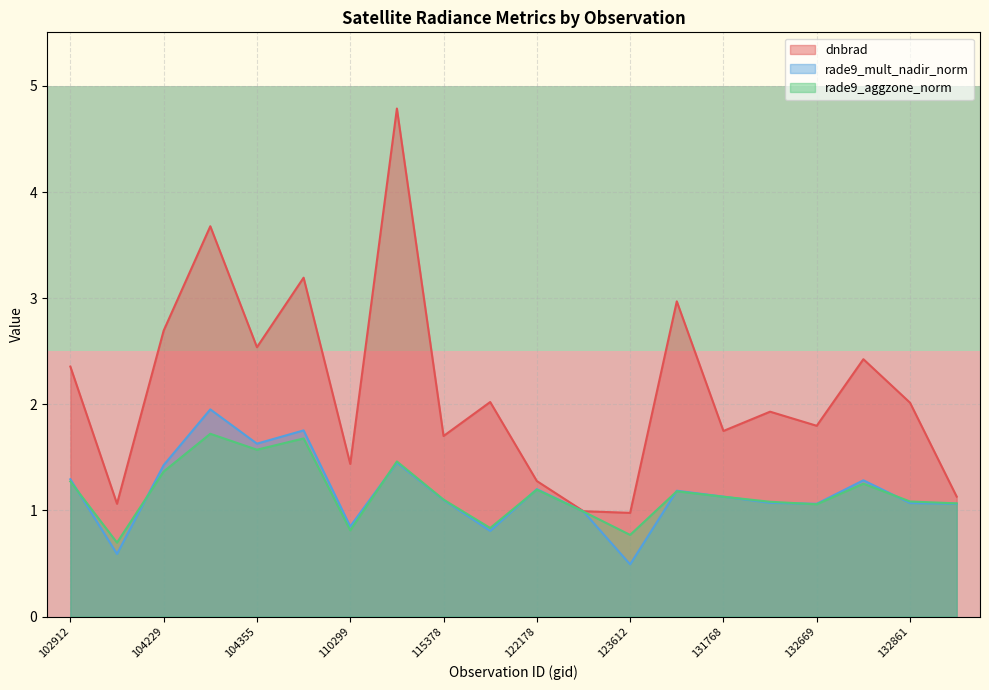

What is the maximum value for rade9_aggzone_norm?

1.7